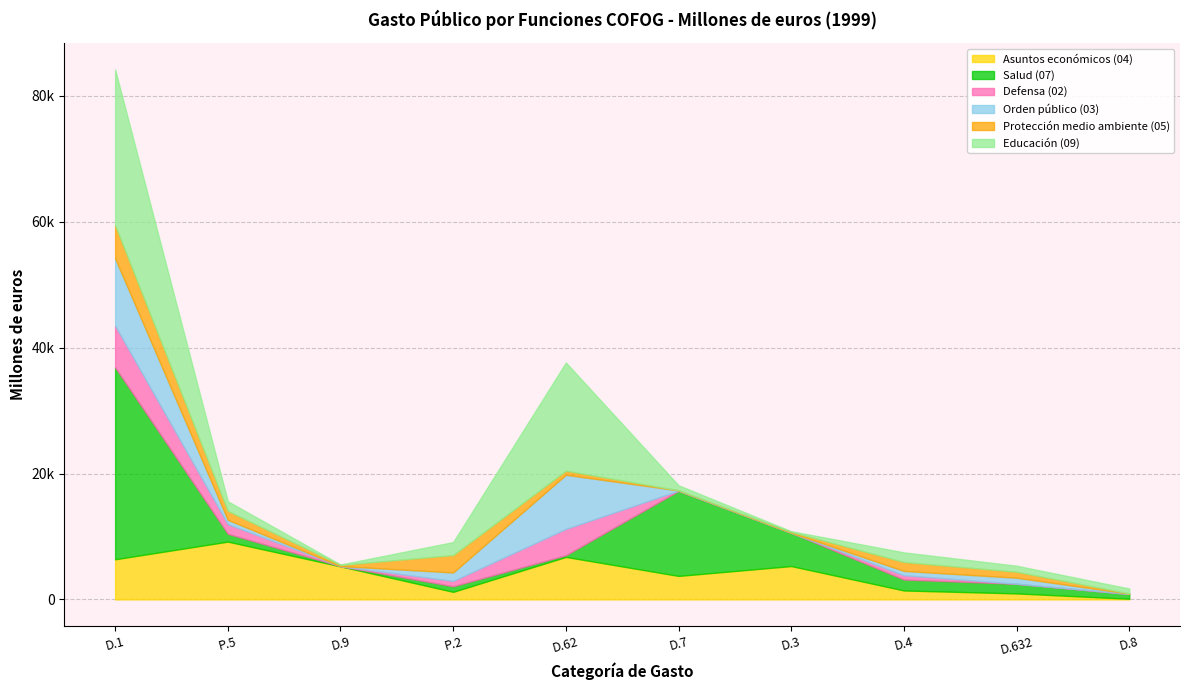

True or false: Educación (09) has a value of 359 at D.8.

False